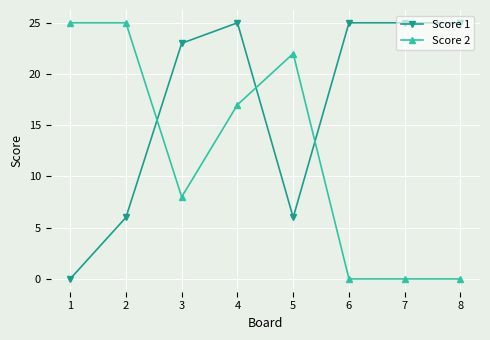

At which category does Score 1 reach its first local peak?

4